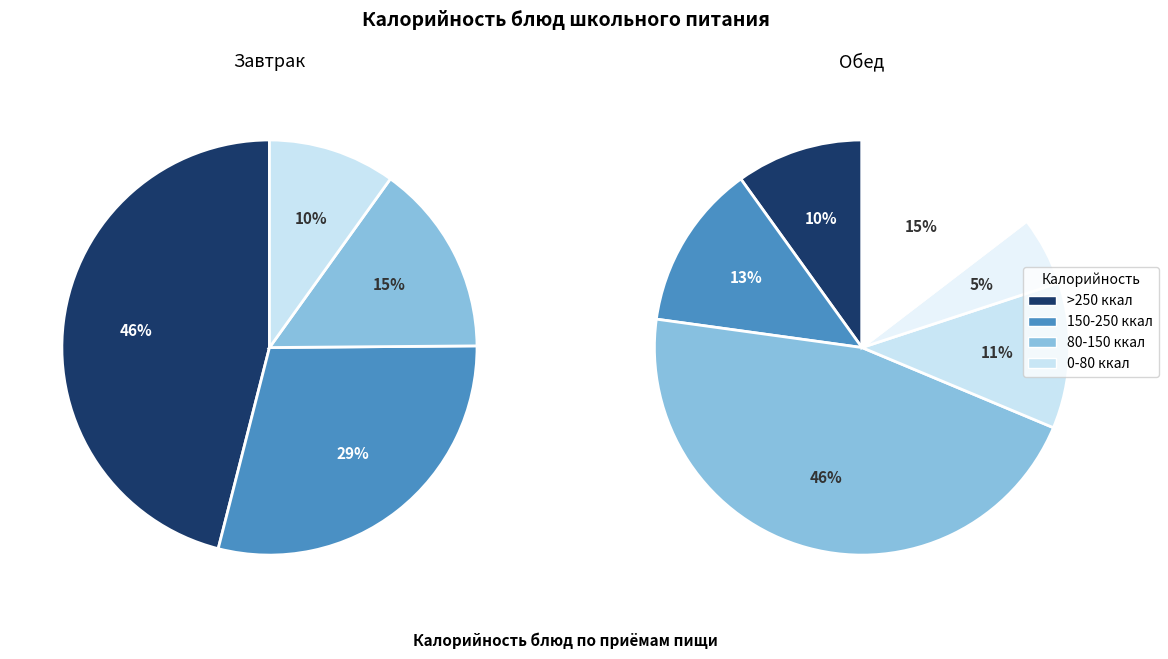

How many slices are in this pie chart?

10